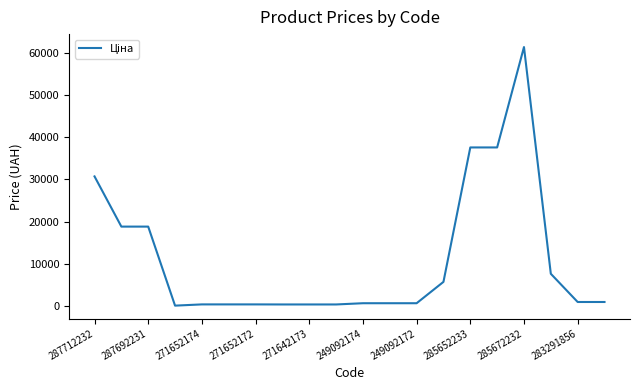

What is the greatest value displayed?

61434.3